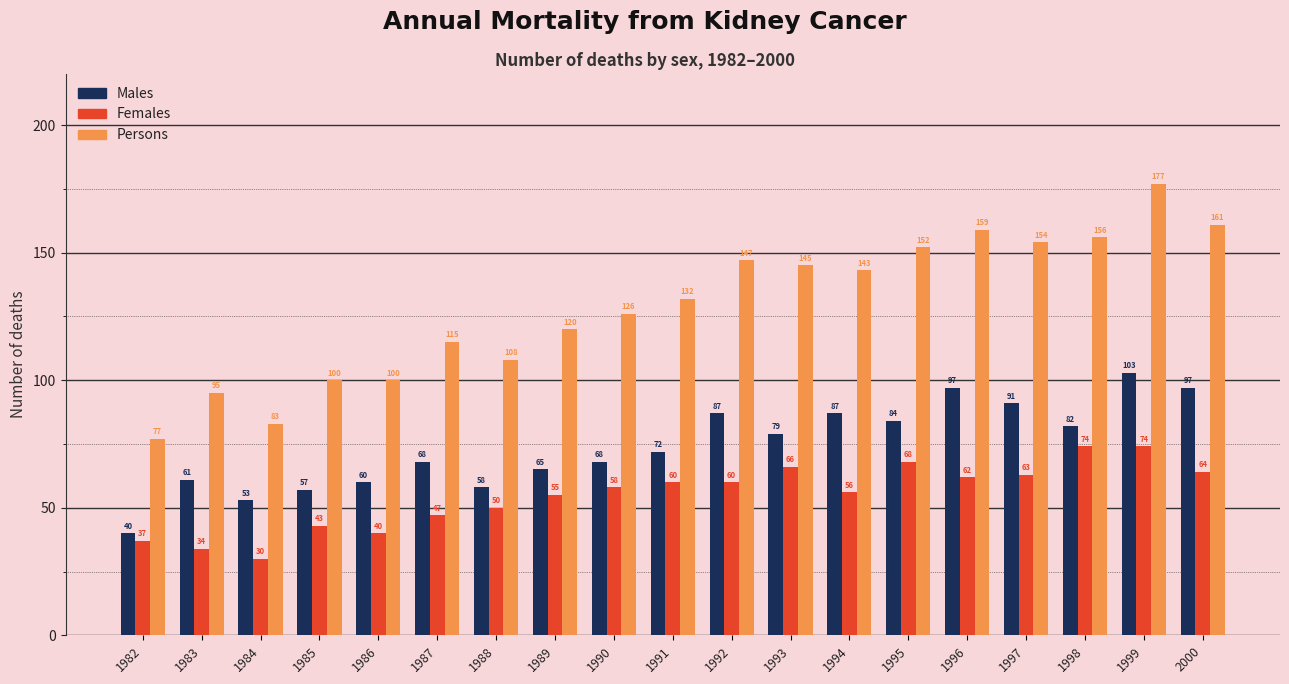

What is the highest value of the Persons series?

177